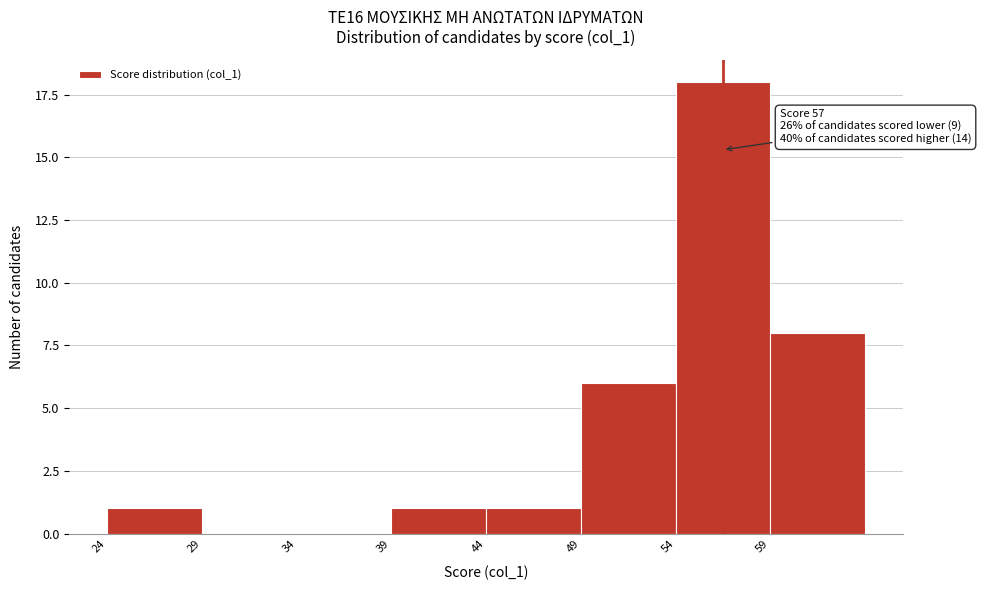

Reading left to right, list all the values displayed in this chart.

24=1	29=0	34=0	39=1	44=1	49=6	54=18	59=8